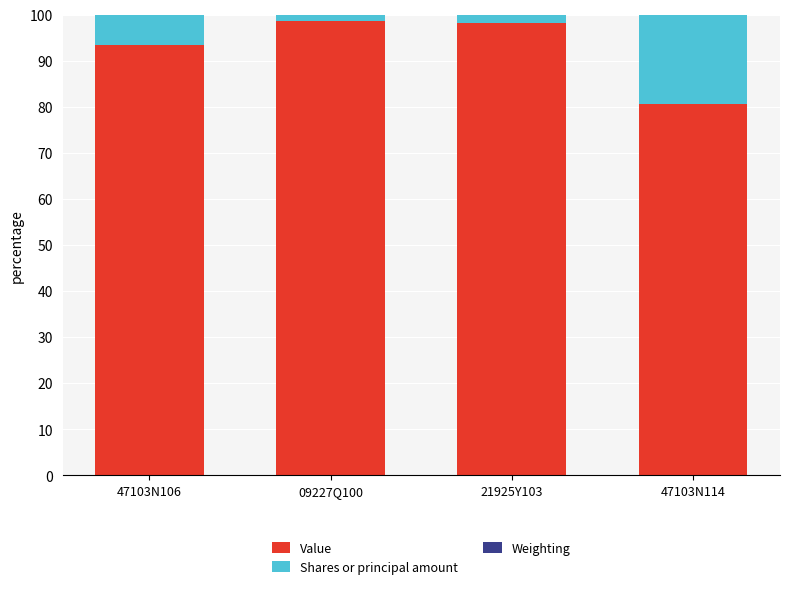

Are the bars grouped side by side (vs. stacked)?

No